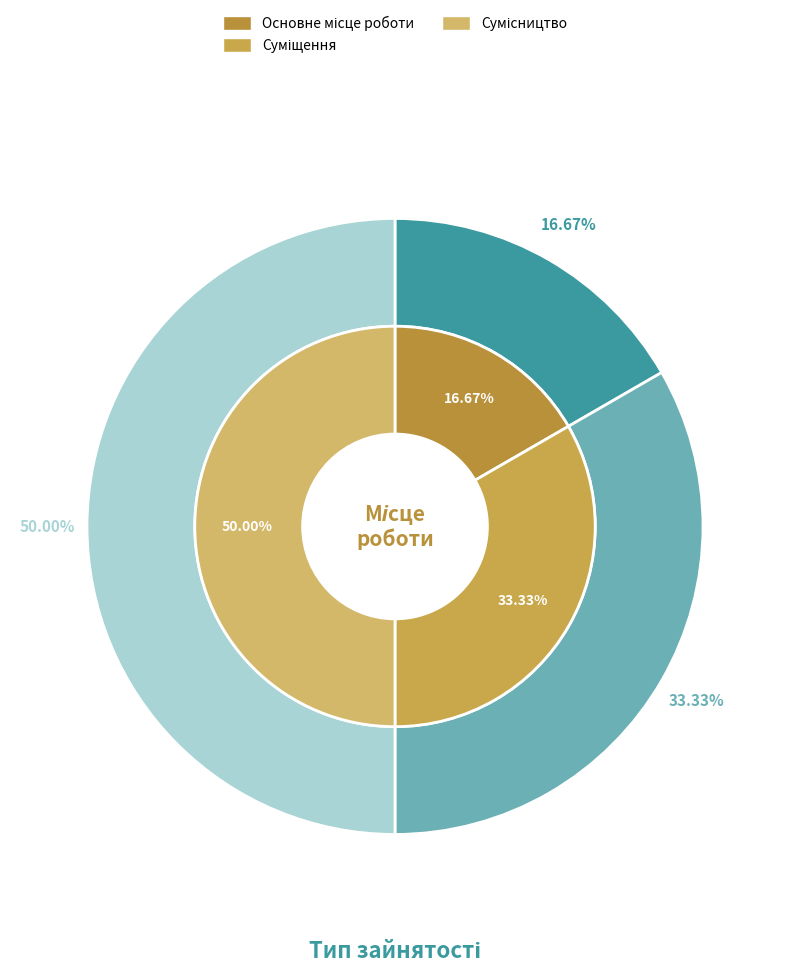

To the nearest percent, what percentage of the pie is Сумісництво?

50%